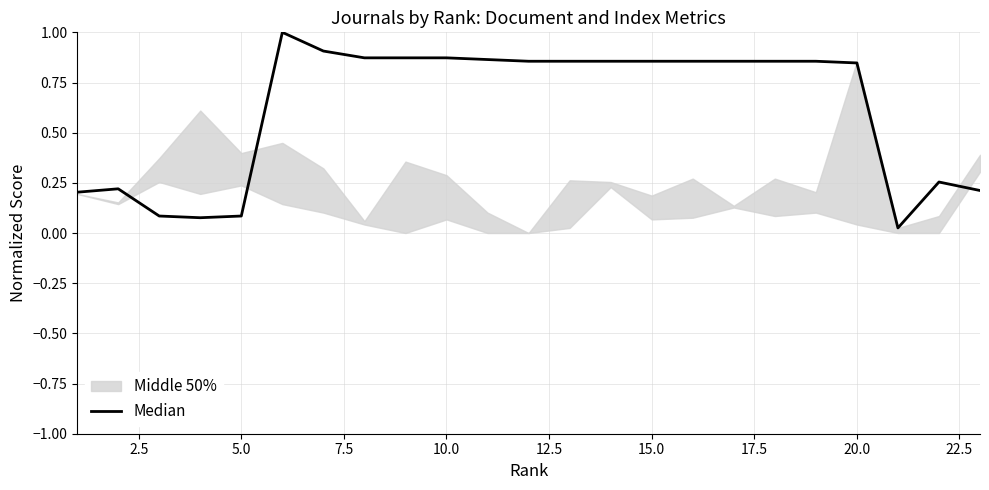

Reading left to right, list all the values displayed in this chart.

0.2	0.2	0.1	0.1	0.1	1.0	0.9	0.9	0.9	0.9	0.9	0.9	0.9	0.9	0.9	0.9	0.9	0.9	0.9	0.8	0.0	0.3	0.2